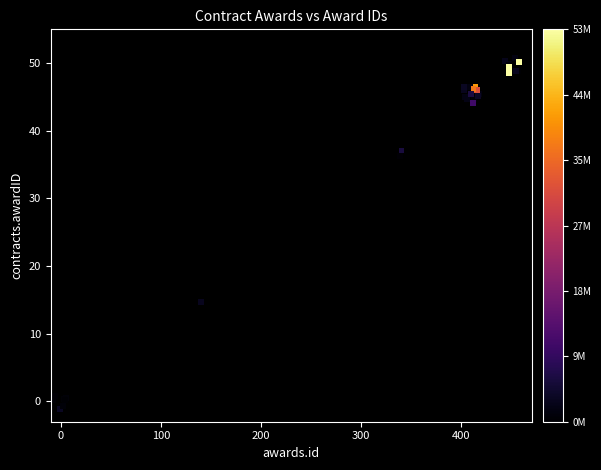

What Y value in the scatter plot is closest to 24?

14.6